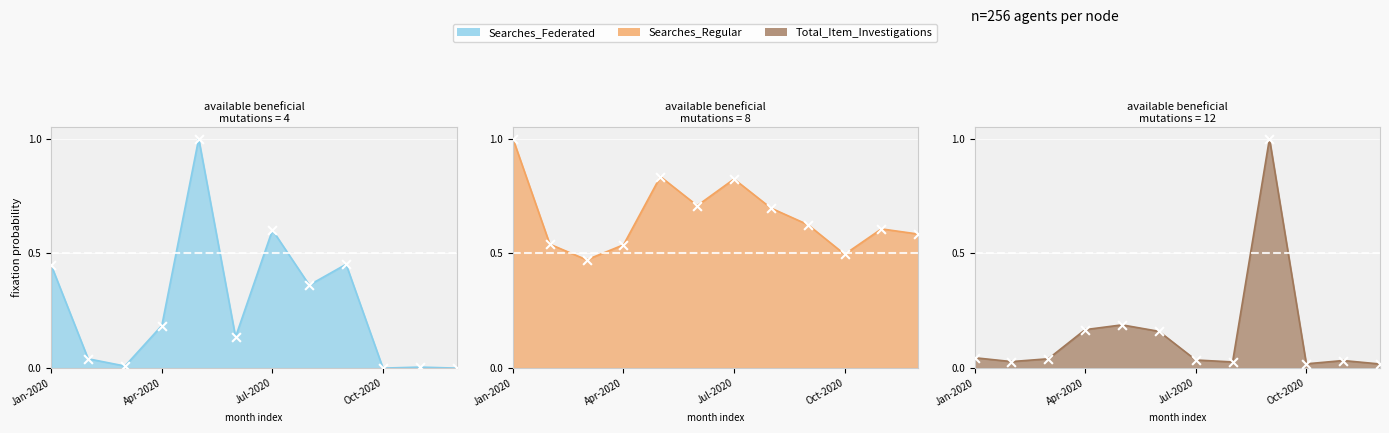

Which series has the largest Y range (max minus min)?

Searches_Federated